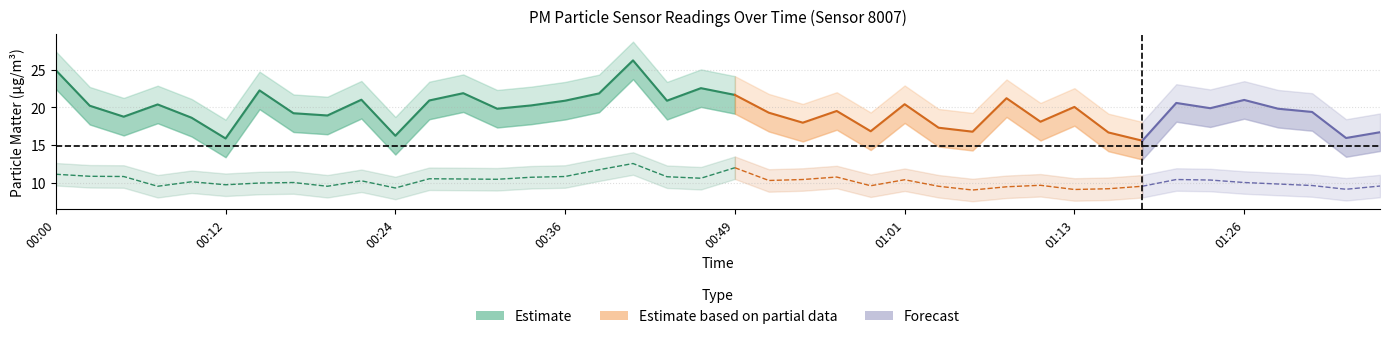

True or false: P2 and P1 cross at least once.

False